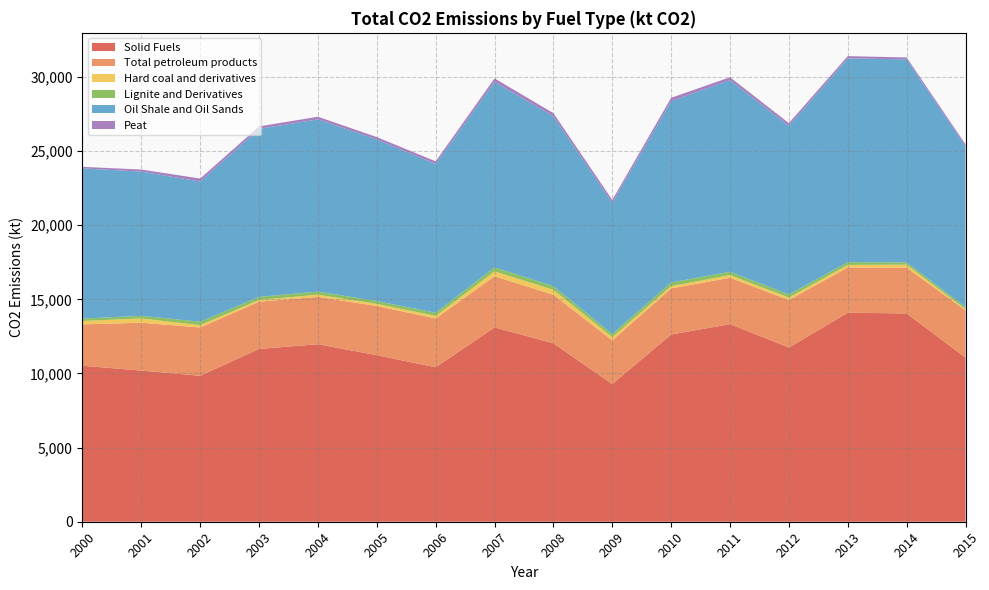

Reading left to right, transcribe all the data shown in this chart.

Solid Fuels: 2000=10523.5	2001=10195.6	2002=9846.2	2003=11655.6	2004=11973.1	2005=11233.6	2006=10419.2	2007=13109.3	2008=12035.9	2009=9285.9	2010=12630.7	2011=13328.7	2012=11749.7	2013=14097.9	2014=14050.1	2015=11071.4
Total petroleum products: 2000=2789.2	2001=3226.9	2002=3256.5	2003=3188.4	2004=3193.9	2005=3317.3	2006=3290.4	2007=3446.7	2008=3276.7	2009=2946.5	2010=3106.9	2011=3128.7	2012=3206.9	2013=3052.7	2014=3090.0	2015=3189.4
Hard coal and derivatives: 2000=227.7	2001=290.1	2002=157.2	2003=115.2	2004=149.1	2005=143.9	2006=179.8	2007=333.9	2008=331.5	2009=223.6	2010=154.1	2011=180.4	2012=165.0	2013=171.9	2014=200.4	2015=74.5
Lignite and Derivatives: 2000=163.6	2001=173.7	2002=236.6	2003=208.3	2004=207.8	2005=190.6	2006=205.0	2007=265.9	2008=247.2	2009=210.4	2010=249.9	2011=223.1	2012=209.9	2013=185.2	2014=152.6	2015=146.5
Oil Shale and Oil Sands: 2000=10132.2	2001=9731.7	2002=9452.5	2003=11332.1	2004=11616.2	2005=10899.1	2006=10034.3	2007=12509.4	2008=11457.2	2009=8851.9	2010=12226.7	2011=12925.3	2012=11374.8	2013=13740.9	2014=13697.1	2015=10850.4
Peat: 2000=102.1	2001=137.8	2002=198.4	2003=165.7	2004=178.0	2005=160.9	2006=179.3	2007=238.4	2008=211.2	2009=189.1	2010=226.6	2011=195.5	2012=182.3	2013=157.6	2014=127.2	2015=127.4